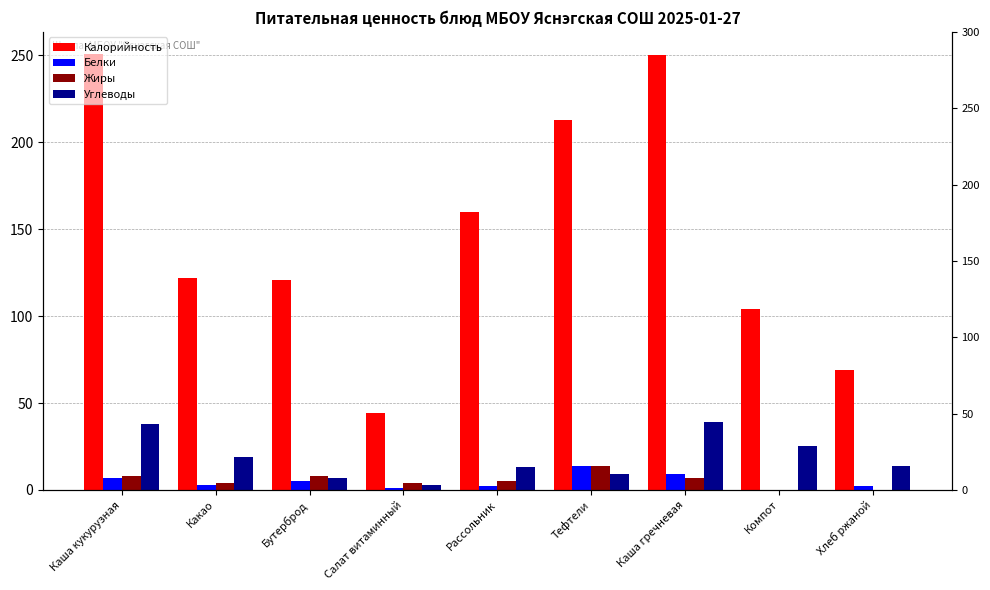

At which category does the chart reach its minimum across all series?

Компот